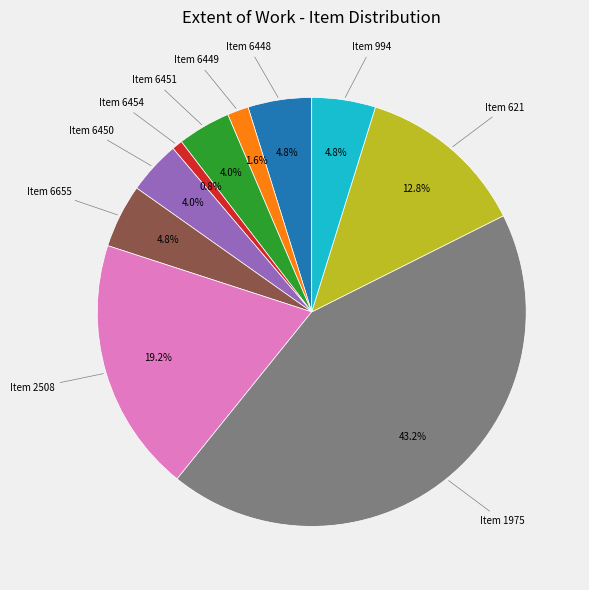

Is there any slice that represents more than half of the pie?

No